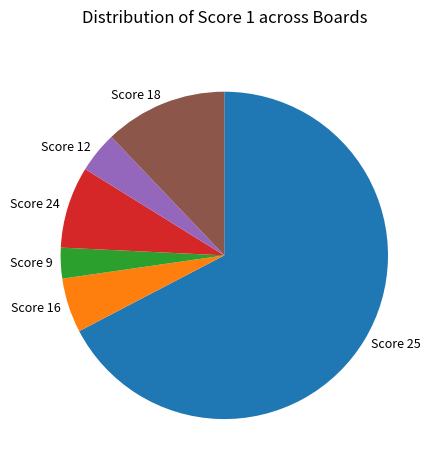

True or false: Score 25 accounts for 67% of the total.

True